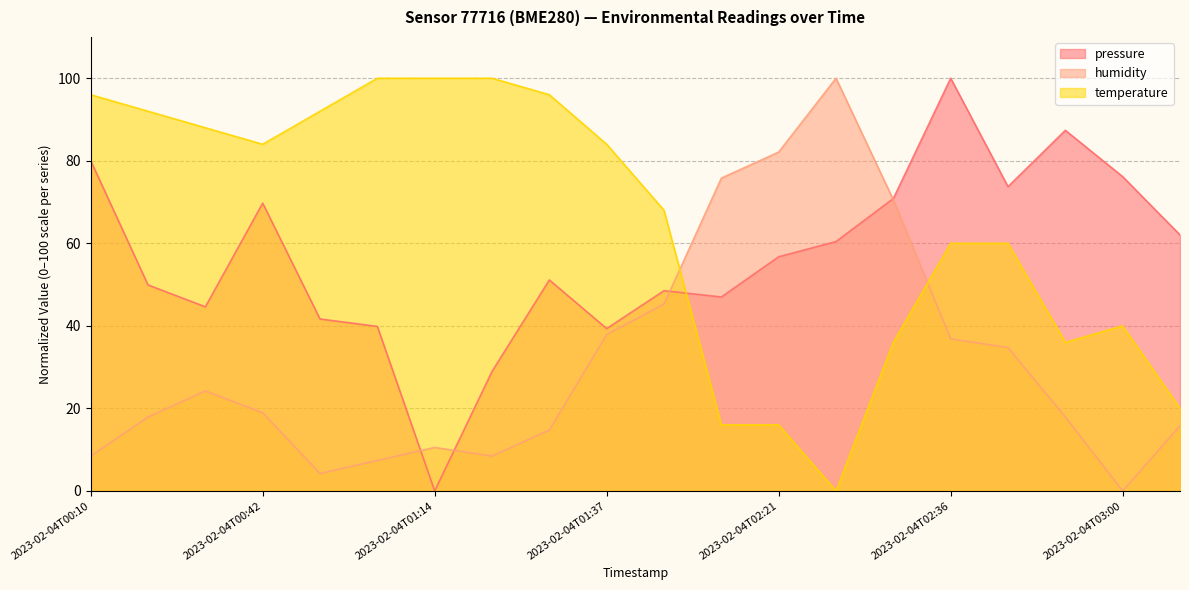

Which category has the lowest value in the pressure series?

2023-02-04T01:14